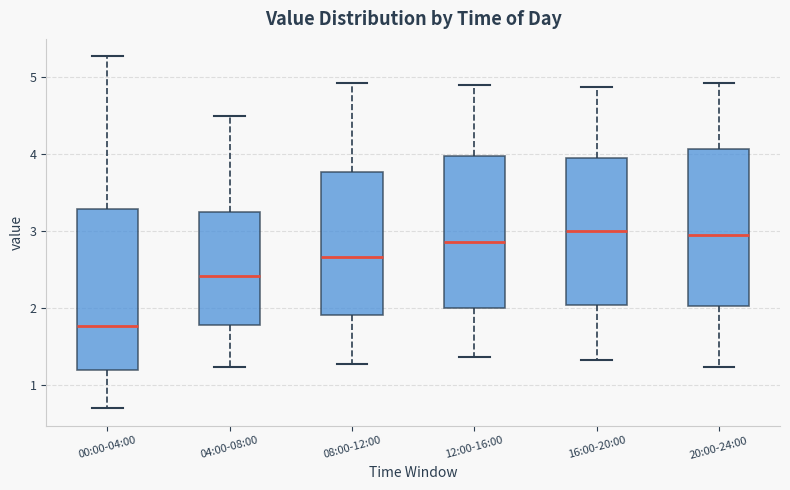

Which box's median line is the lowest?

00:00-04:00